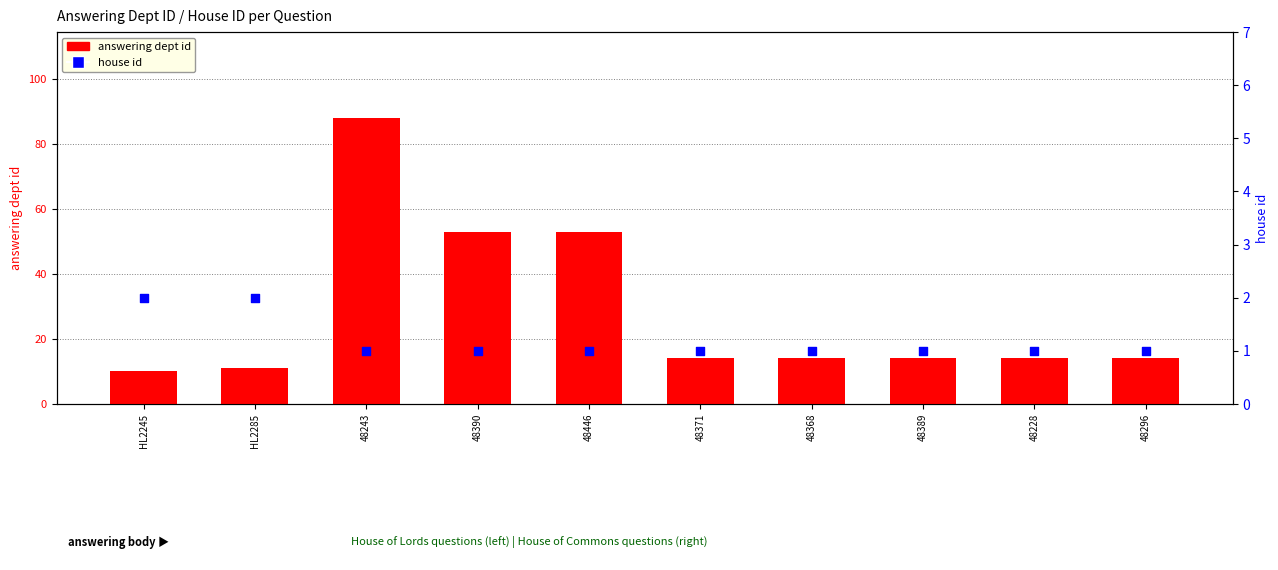

Which series has the largest total across all categories?

answering dept id